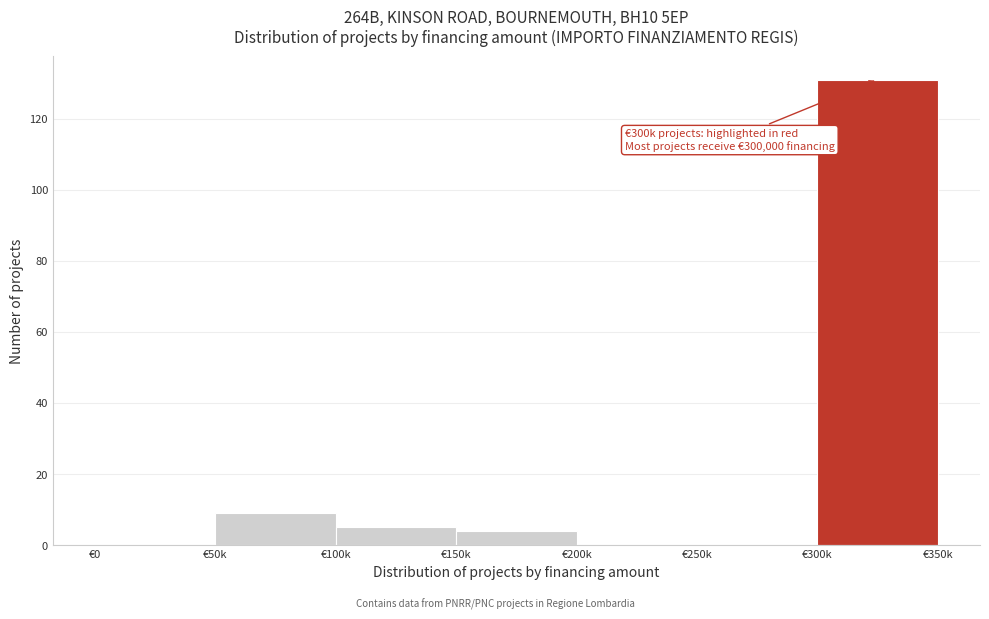

Reading right to left, transcribe all the data shown in this chart.

€300k=131	€250k=0	€200k=0	€150k=4	€100k=5	€50k=9	€0=0